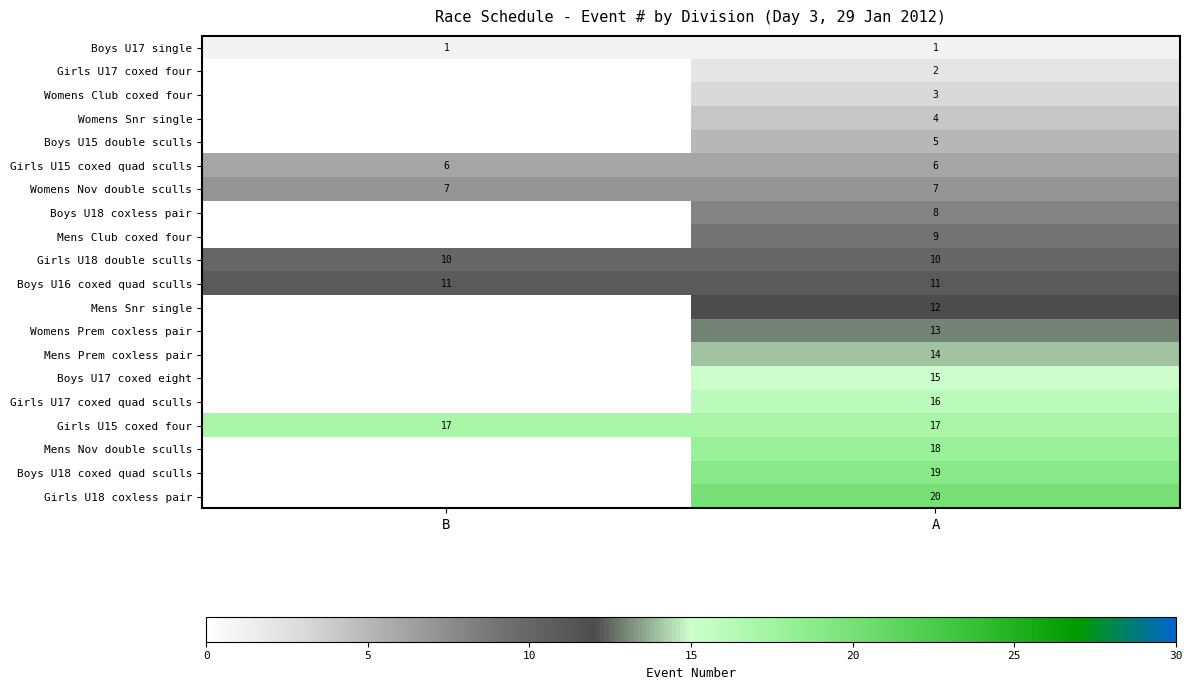

At which category is the sum across all series the highest?

A